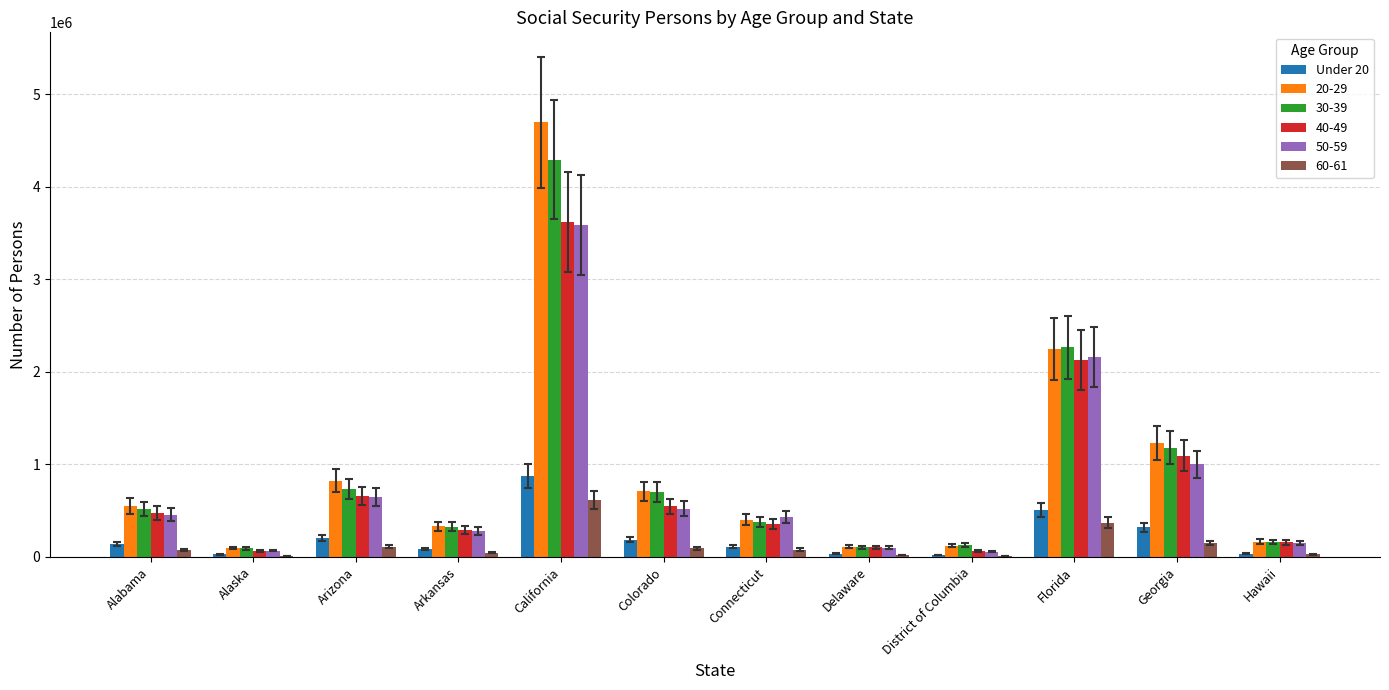

The value of 30-39 at Florida is 3247671. True or false?

False